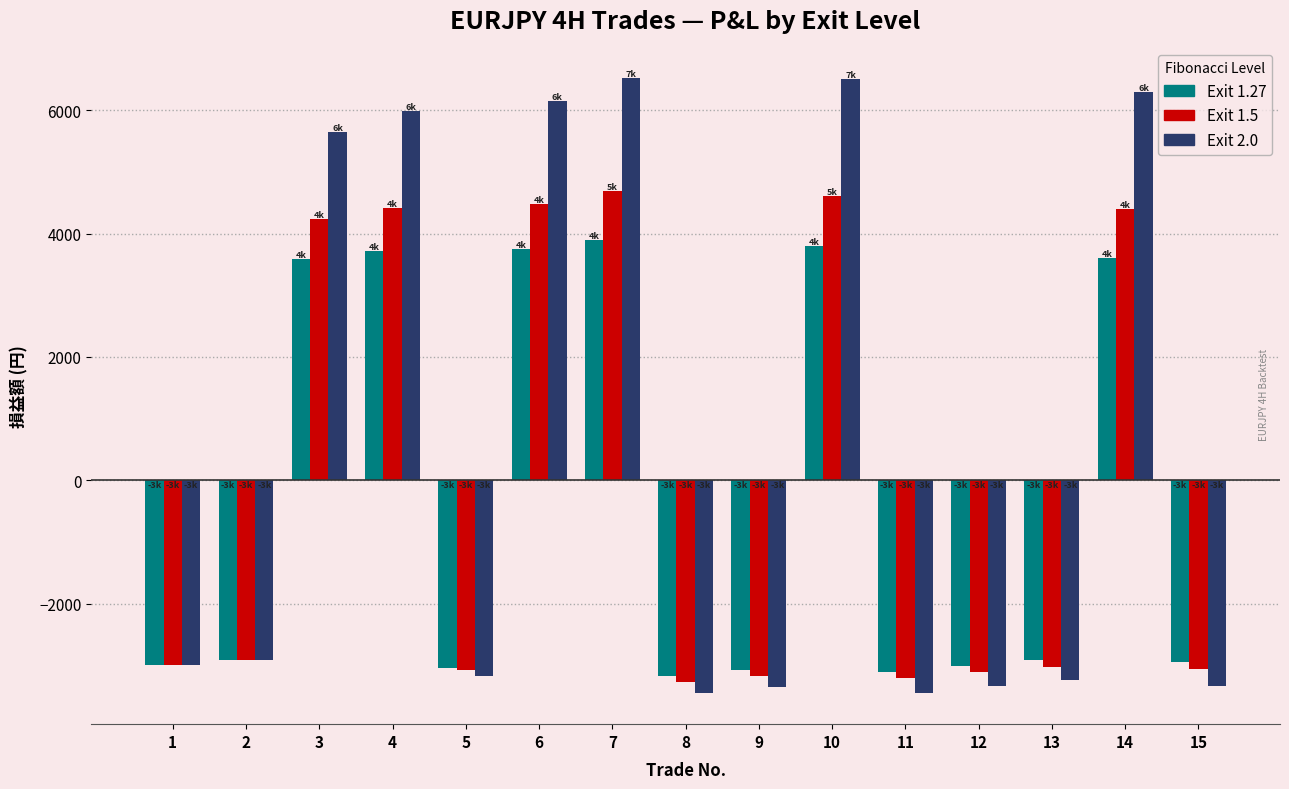

Count the number of data series in this chart.

3